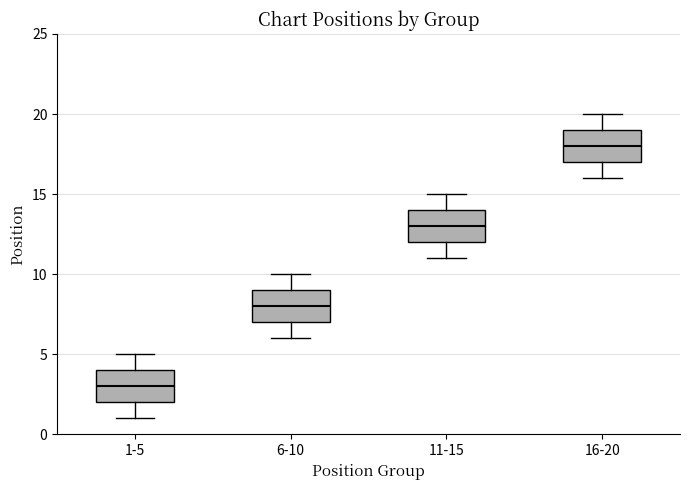

Where does the lower whisker of the box for 6-10 end on the y-axis? The values are not printed on the chart, so give them approximately, as read against the axis.

6